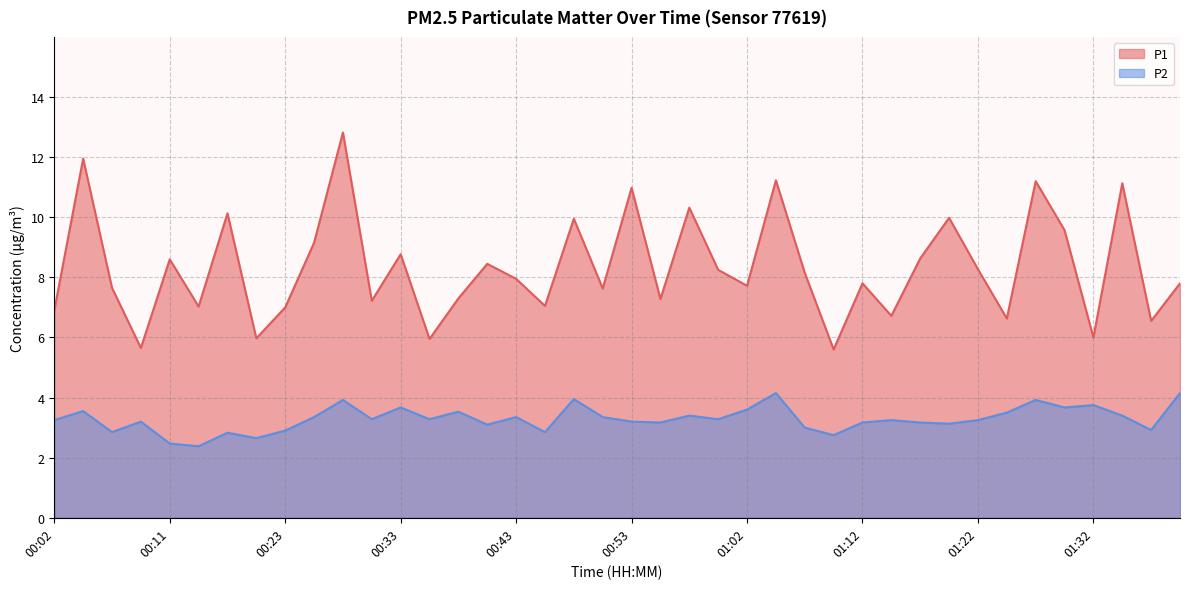

What position from the right is 00:38?

26